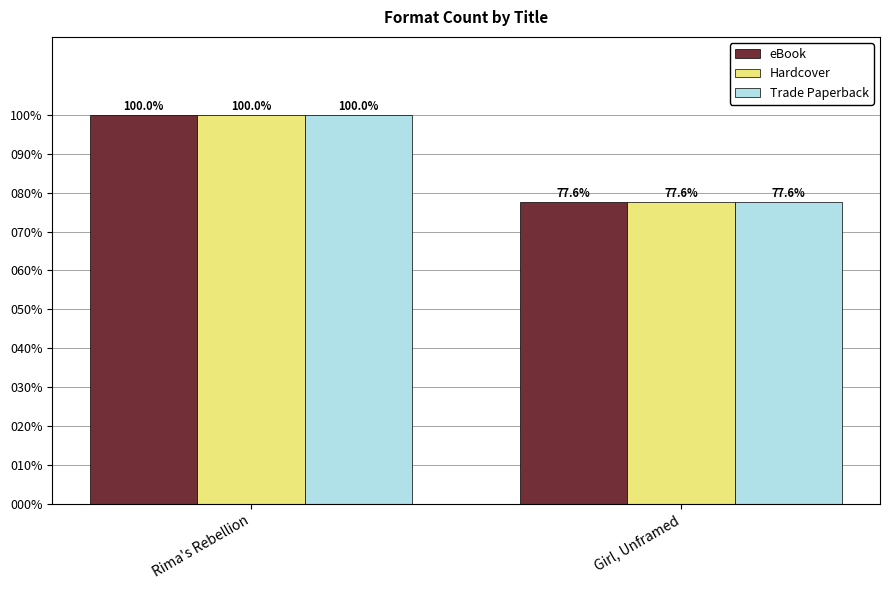

Count the number of categories in the chart.

2